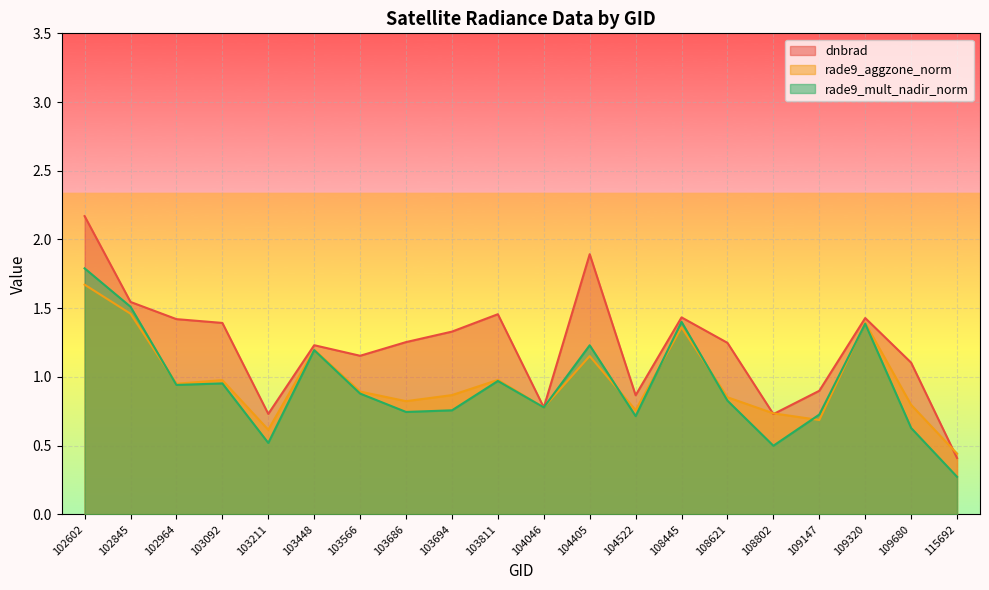

Count the number of data series in this chart.

3